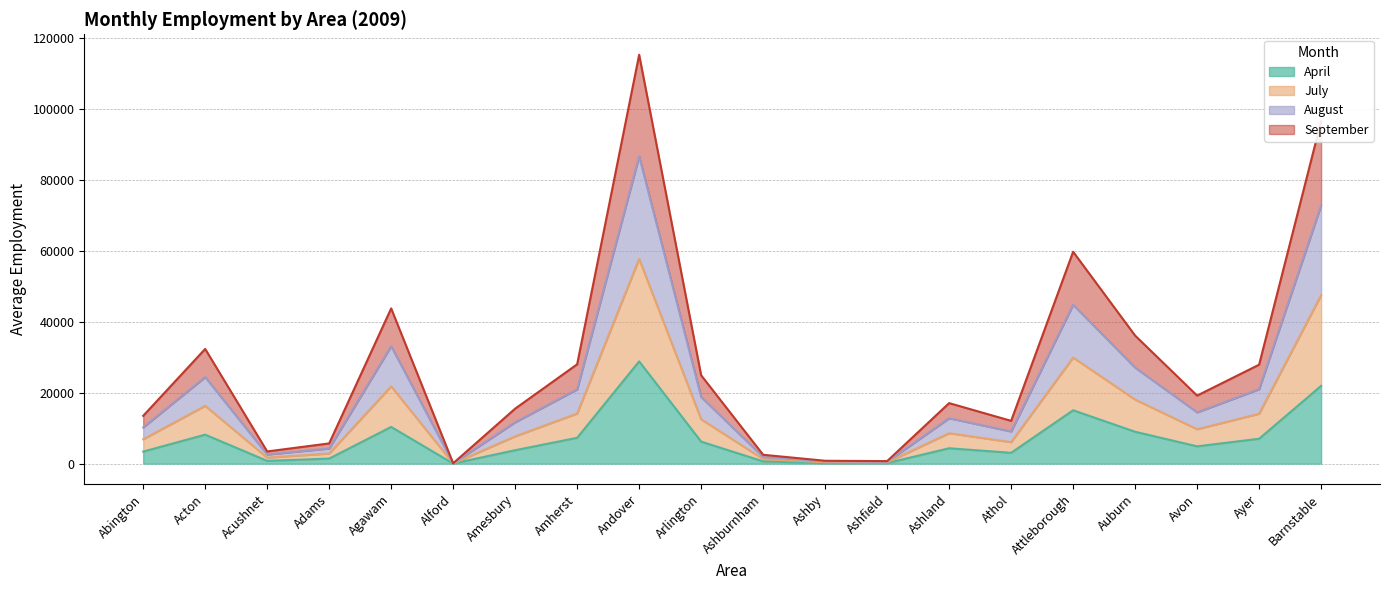

Does the chart have visible grid lines?

Yes